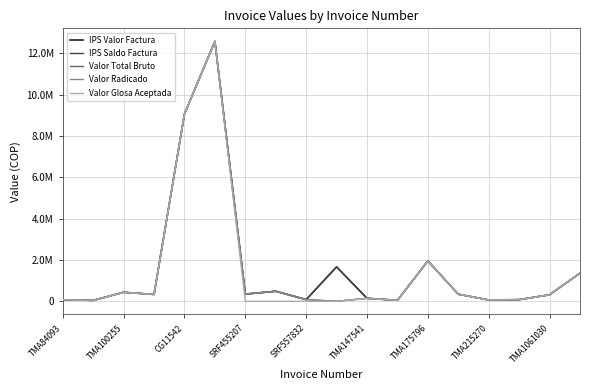

What is the average value of the Valor Total Bruto series?

1541851